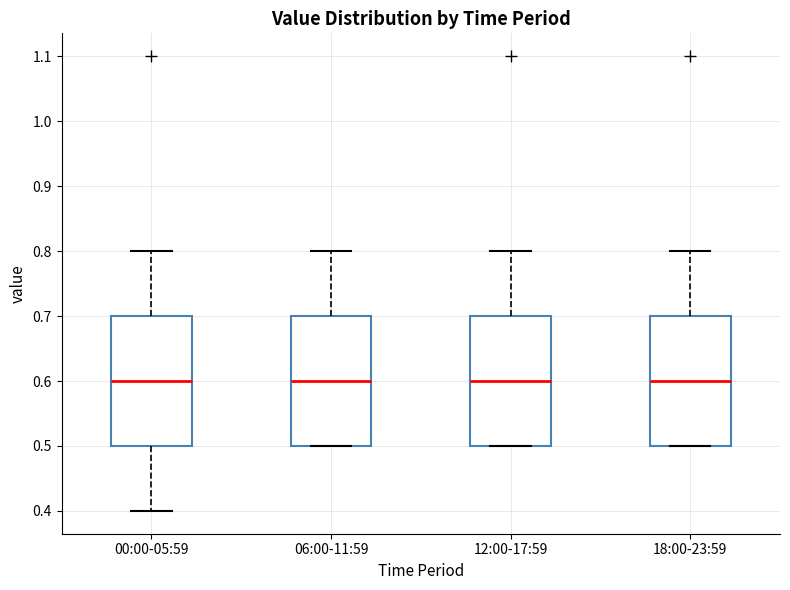

Reading left to right, read every box against the y-axis: the position of its median line, the range the box covers, and the ends of its whiskers. The values are not printed on the chart, so give them approximately, as read against the axis.

00:00-05:59: median 0.6, box 0.5 to 0.7, whiskers 0.4 to 0.8
06:00-11:59: median 0.6, box 0.5 to 0.7, whiskers 0.5 to 0.8
12:00-17:59: median 0.6, box 0.5 to 0.7, whiskers 0.5 to 0.8
18:00-23:59: median 0.6, box 0.5 to 0.7, whiskers 0.5 to 0.8